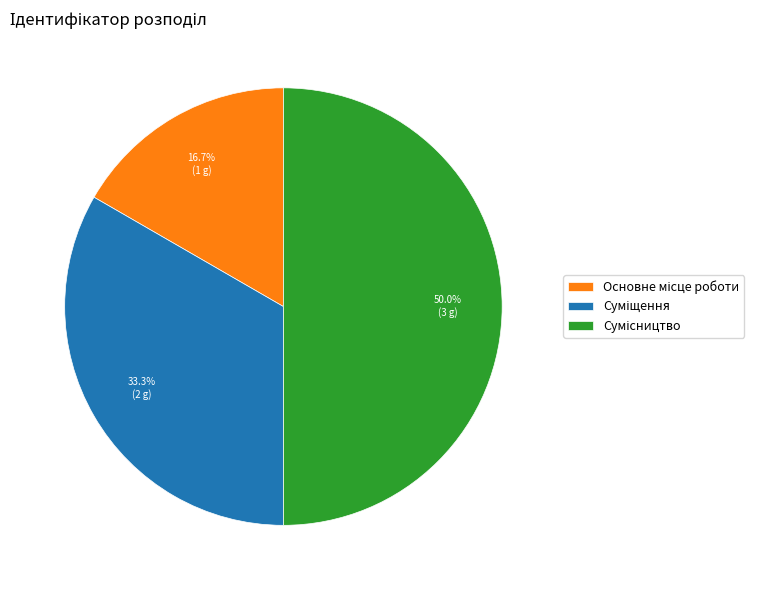

Which has a higher value, Суміщення or Сумісництво?

Сумісництво